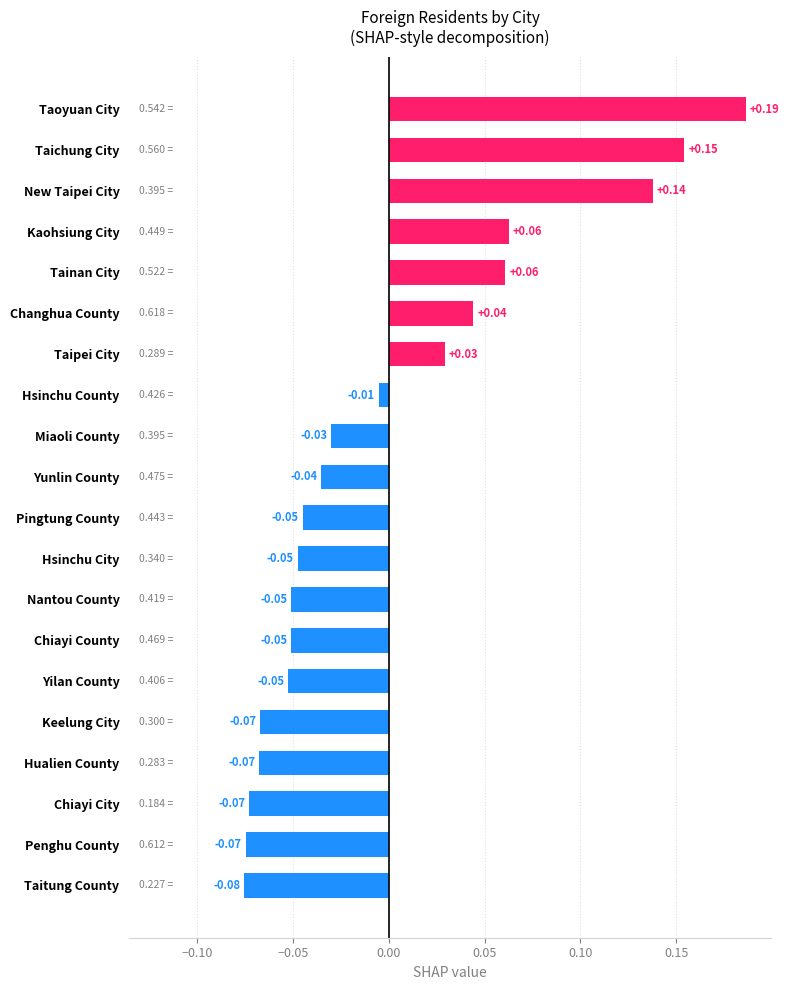

Which label corresponds to the smallest value in the chart?

Taitung County